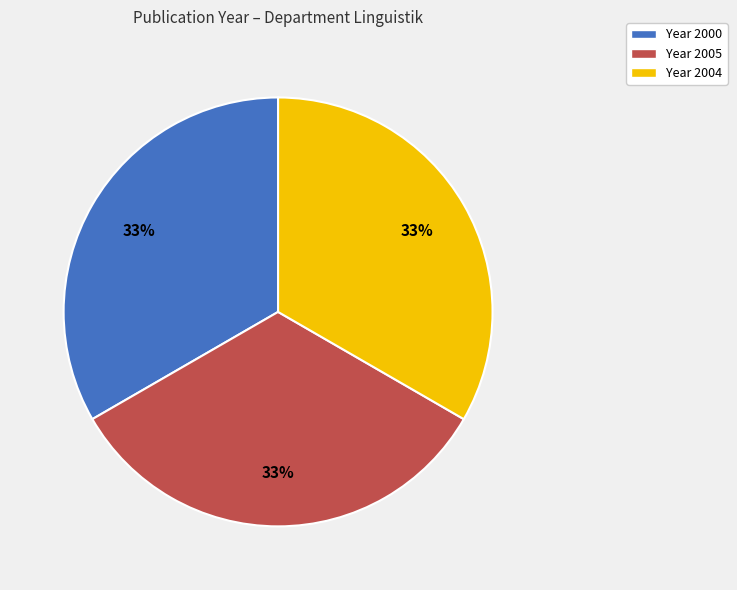

Does any single category account for the majority?

No